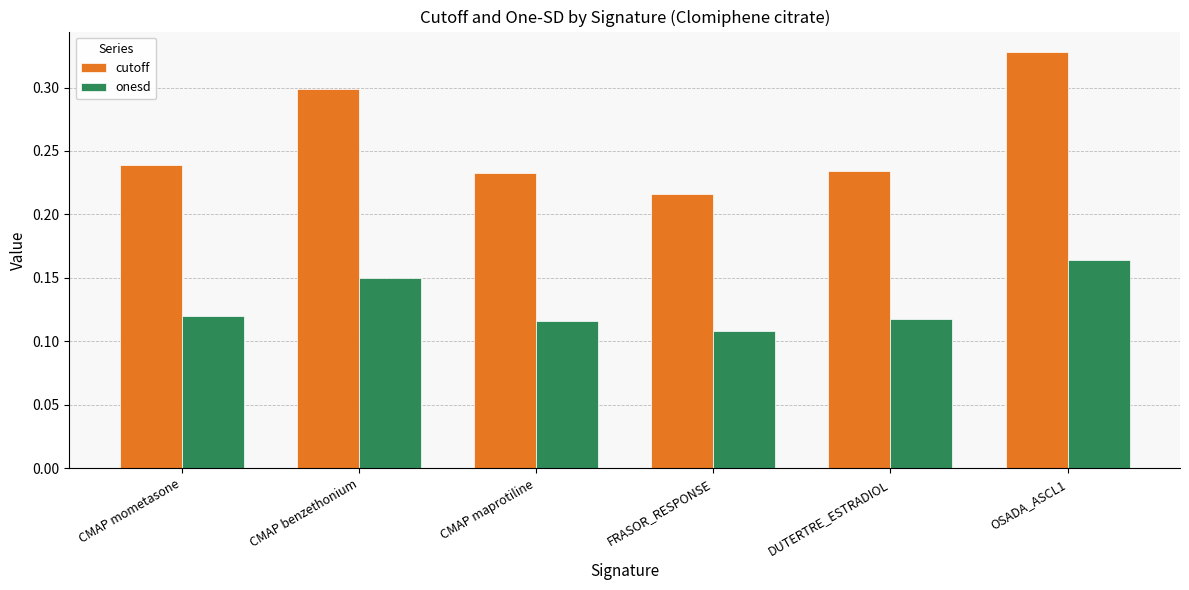

The value of cutoff at FRASOR_RESPONSE is 0.1. True or false?

False